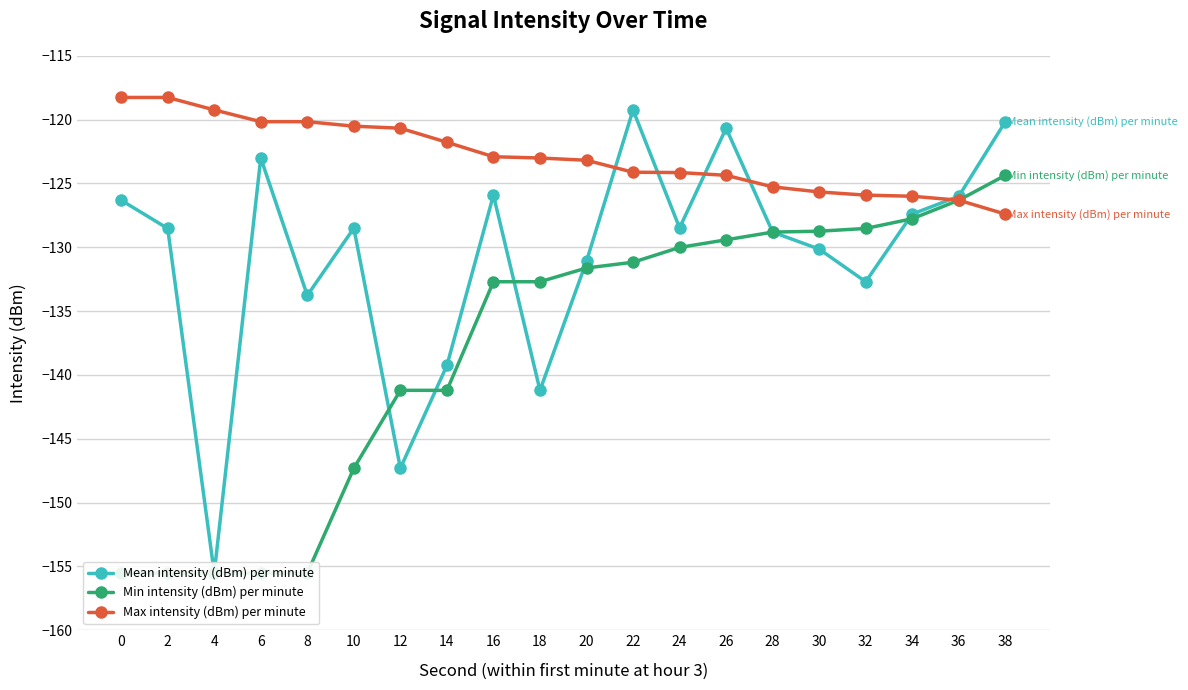

List the labels in order of Min intensity (dBm) per minute value, smallest first.

0, 2, 4, 6, 8, 10, 12, 14, 16, 18, 20, 22, 24, 26, 28, 30, 32, 34, 36, 38